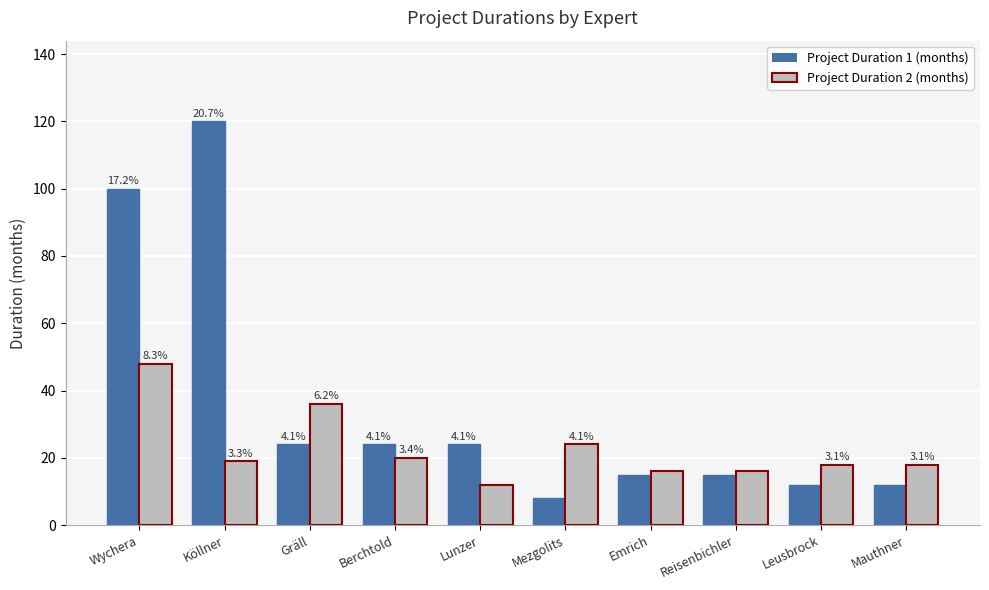

What are all the series names shown in the legend?

Project Duration 1 (months), Project Duration 2 (months)